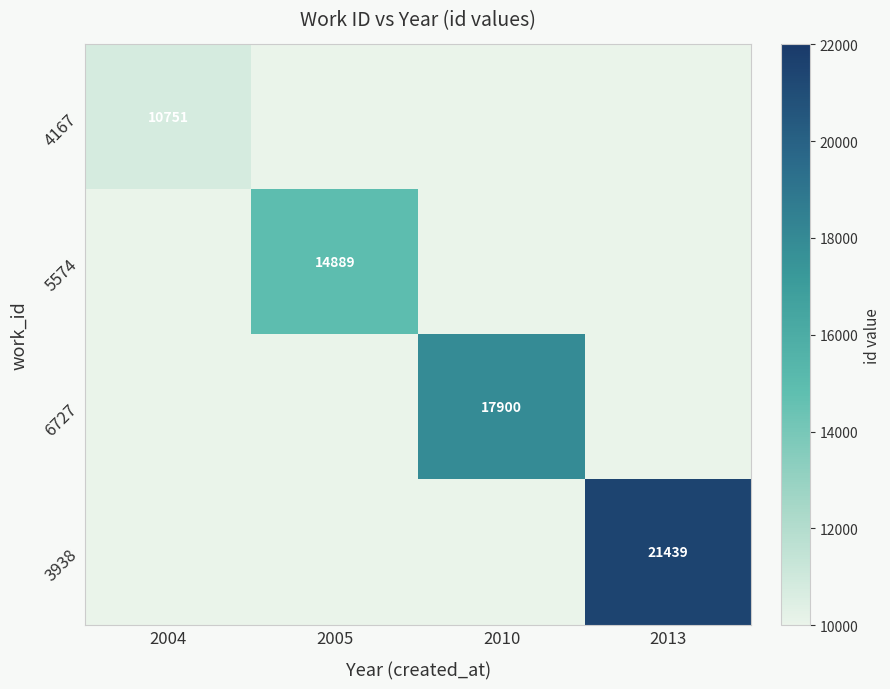

Is it true that 3938 equals 35746 at 2013?

False